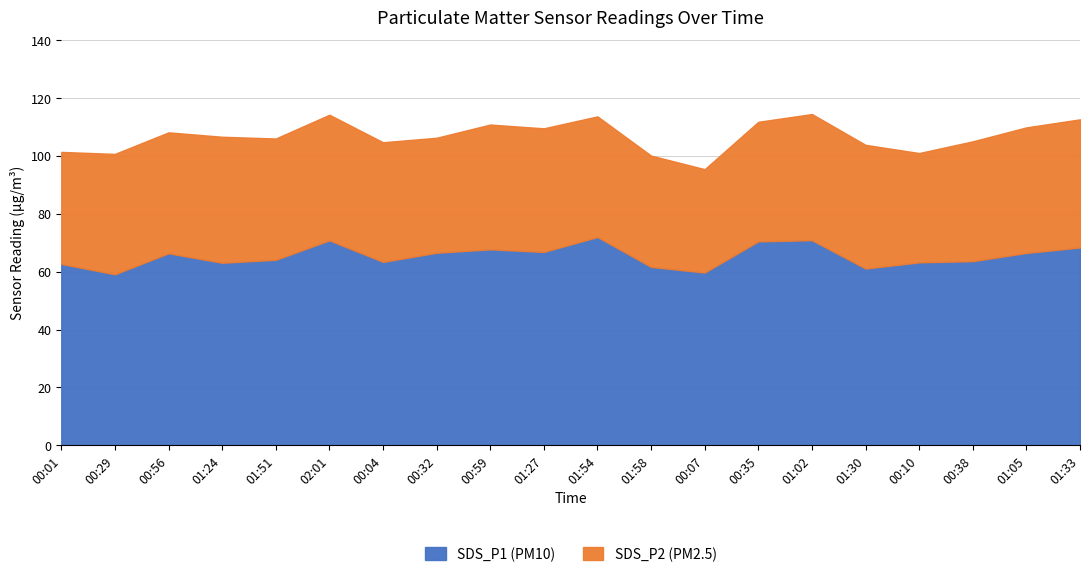

Where is the first local minimum?

00:29